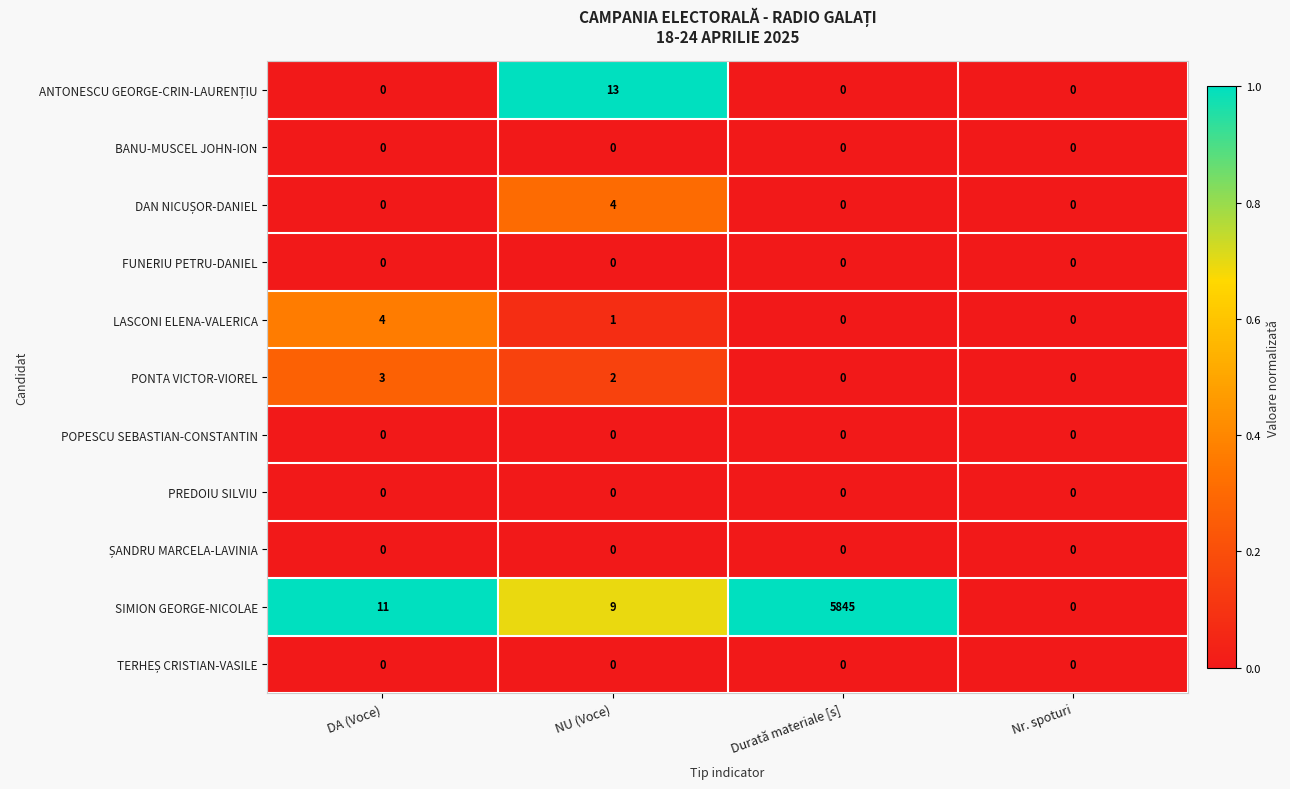

Which series changed the most between Durată materiale [s] and Nr. spoturi?

SIMION GEORGE-NICOLAE